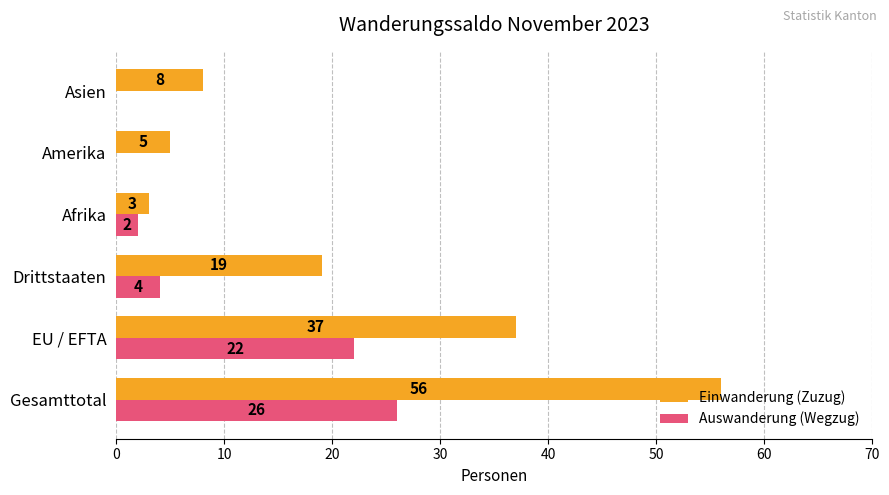

Read the Einwanderung (Zuzug) value at Amerika.

5